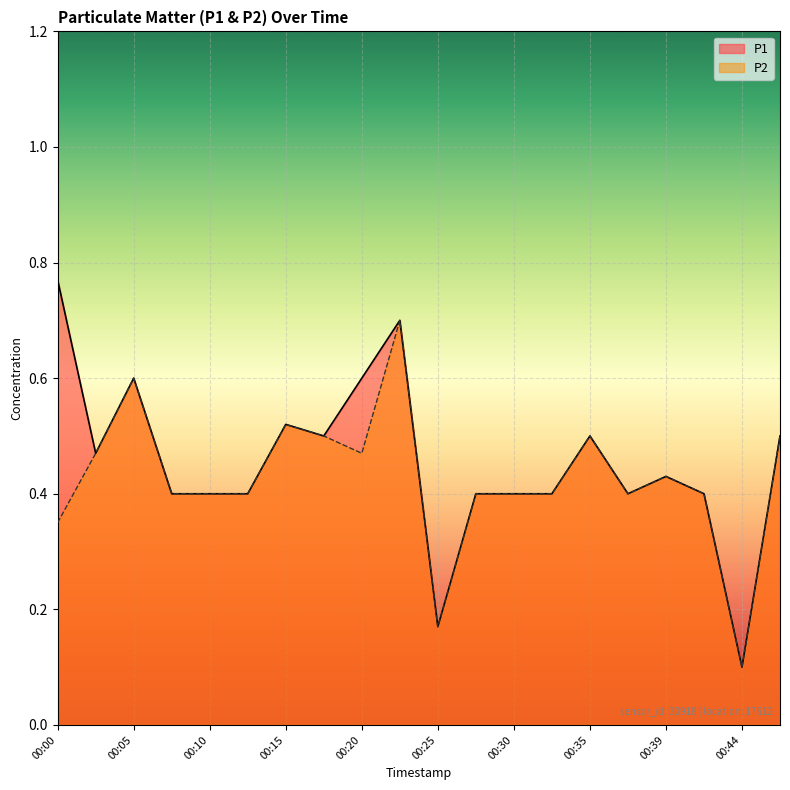

True or false: P2 and P1 intersect in this chart.

False